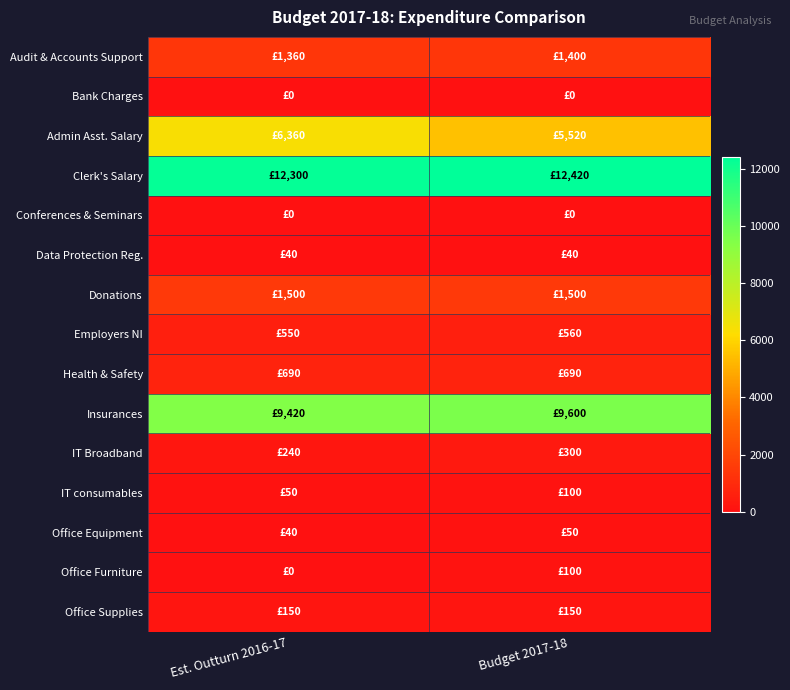

Which series has the largest total across all categories?

Clerk's Salary